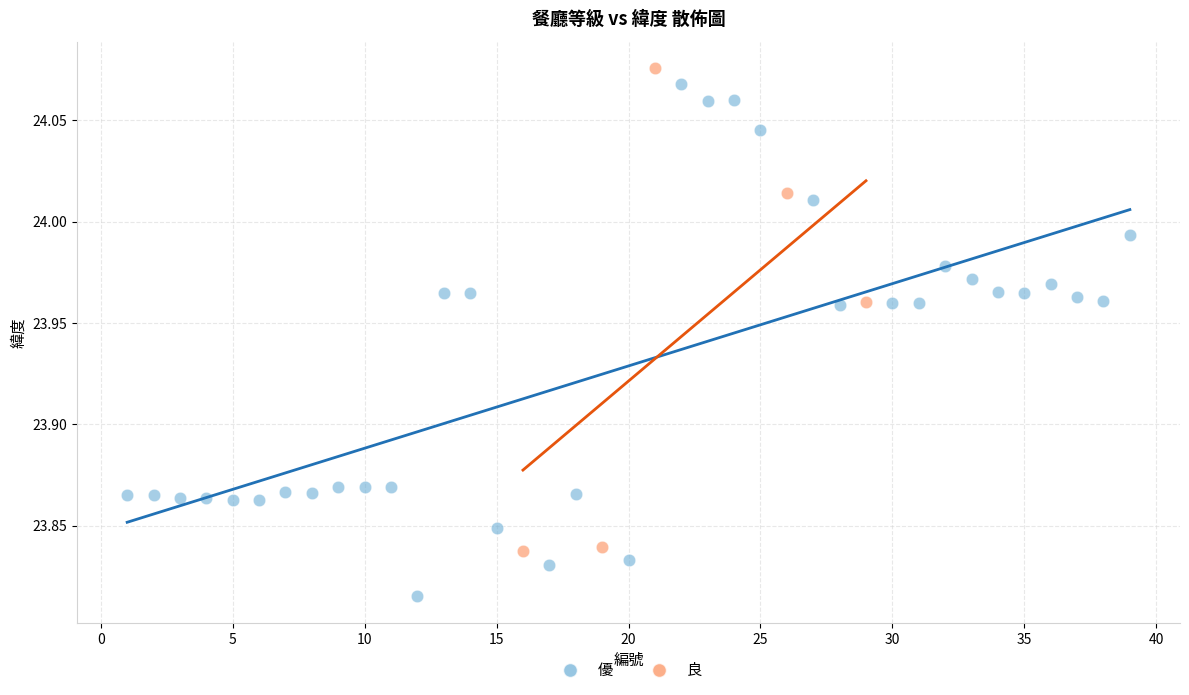

Which series has the largest Y range (max minus min)?

優